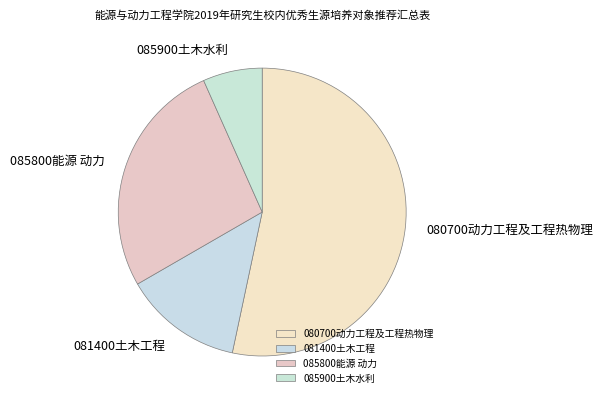

Is it true that 085800能源 动力 is 19% of the pie?

False